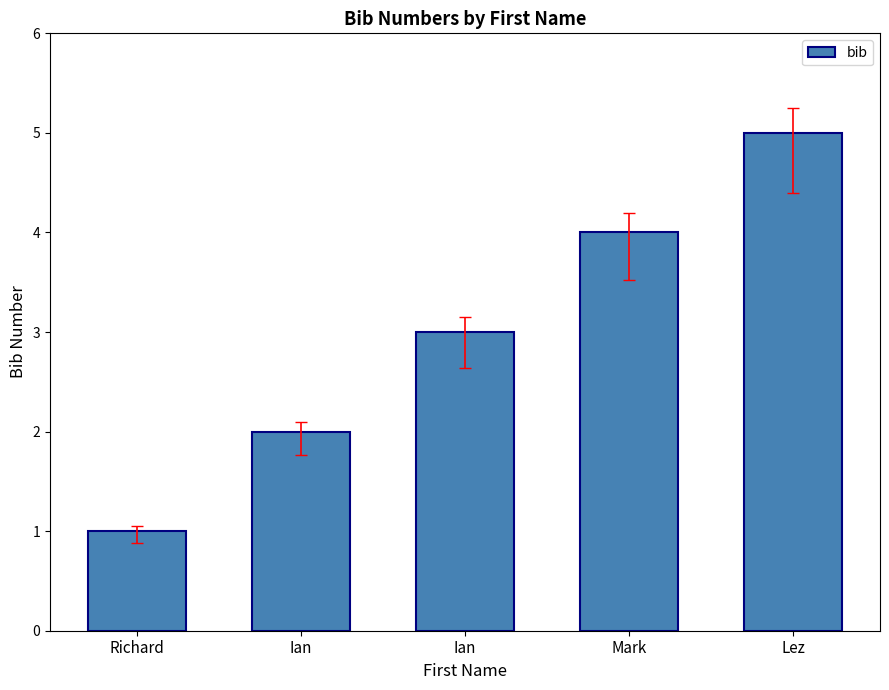

How many data points does each series have?

5